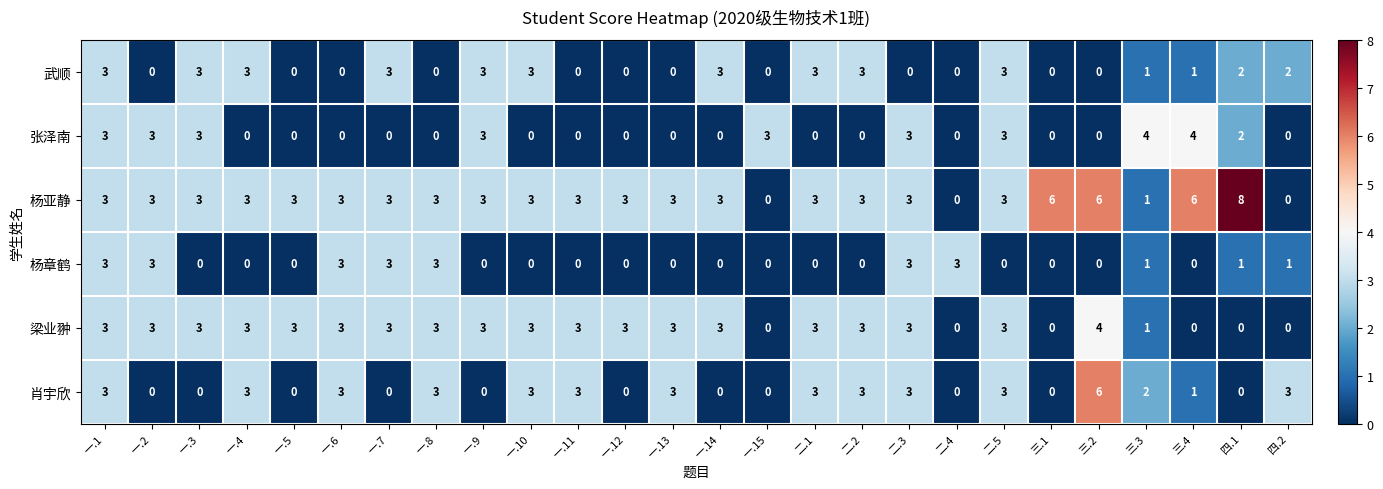

At which label does 肖宇欣 reach its peak?

三.2